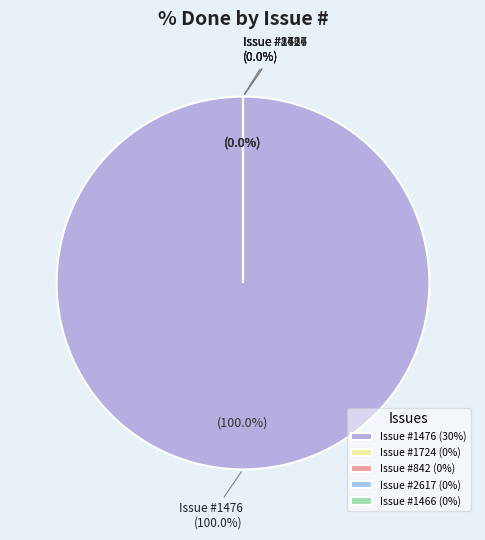

How many segments does this pie chart have?

5